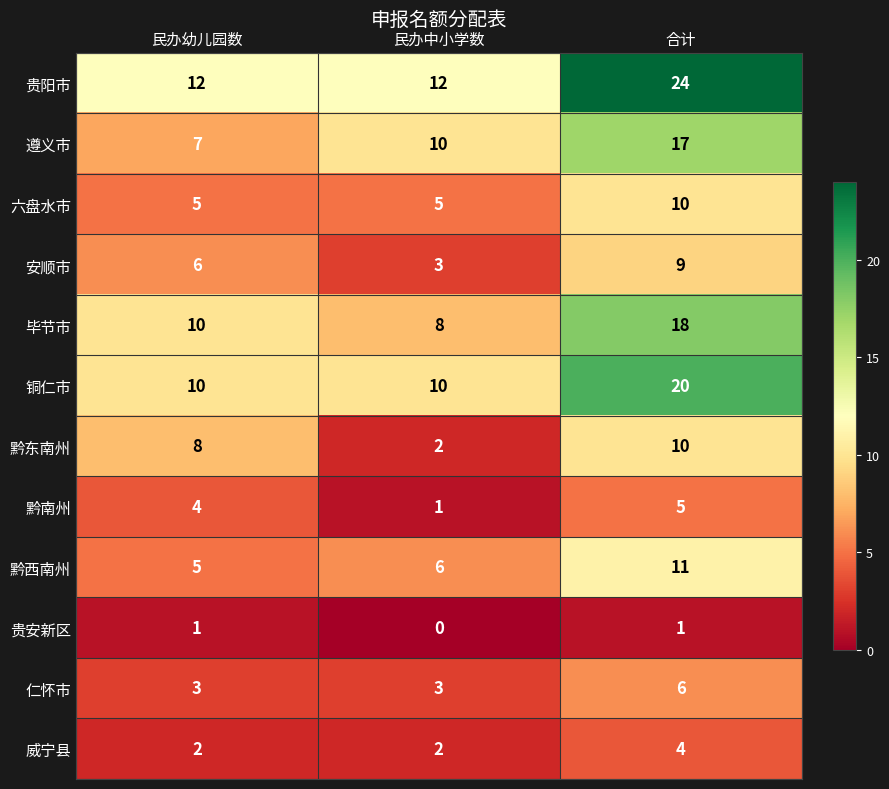

What is the difference between the maximum and minimum values in the 安顺市 series?

6